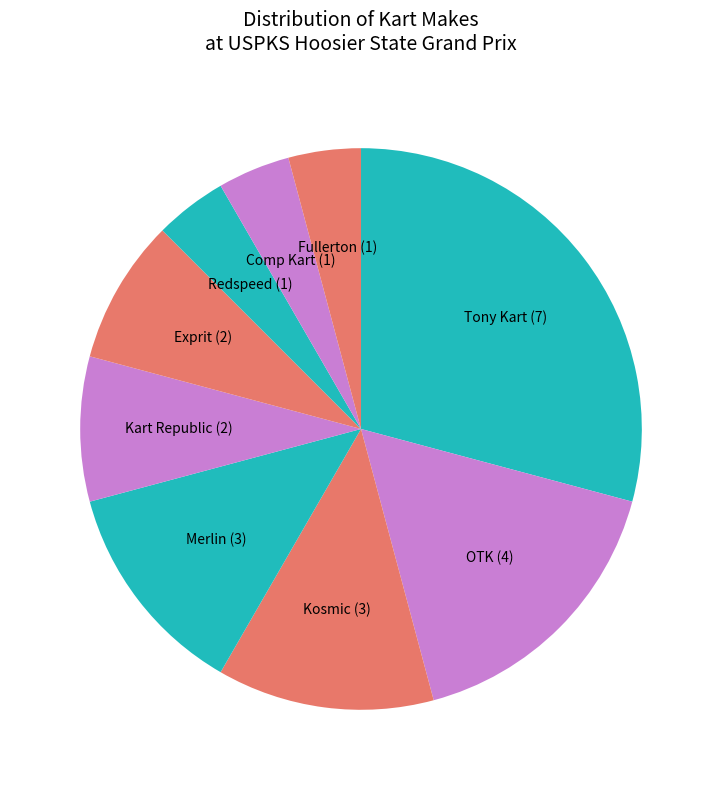

How many slices are in this pie chart?

9